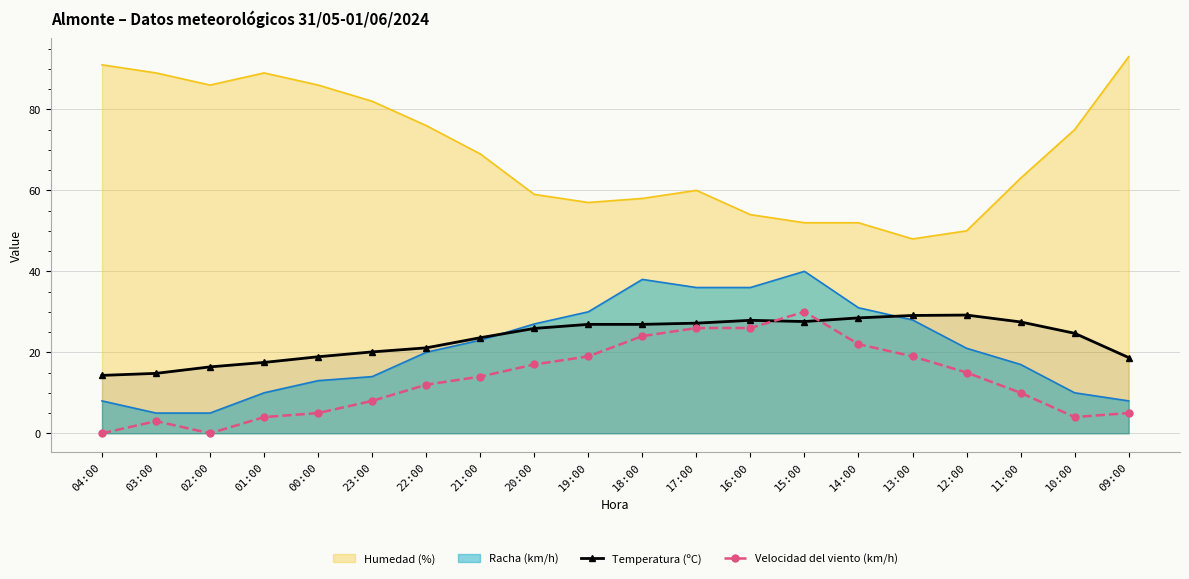

True or false: Velocidad del viento (km/h) has a value of 22.0 at 14:00.

True